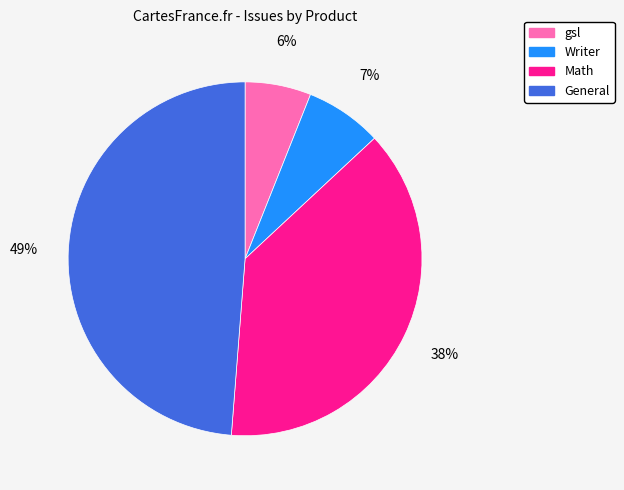

Rank the categories by value from lowest to highest.

gsl, Writer, Math, General